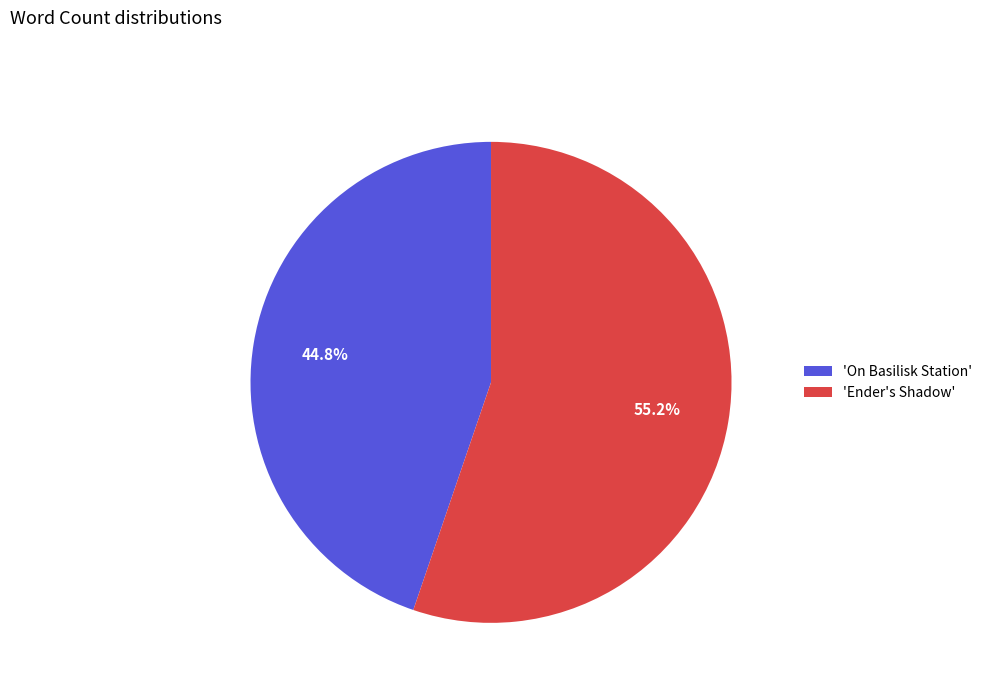

How much of the chart is everything except 'On Basilisk Station'?

55.2%